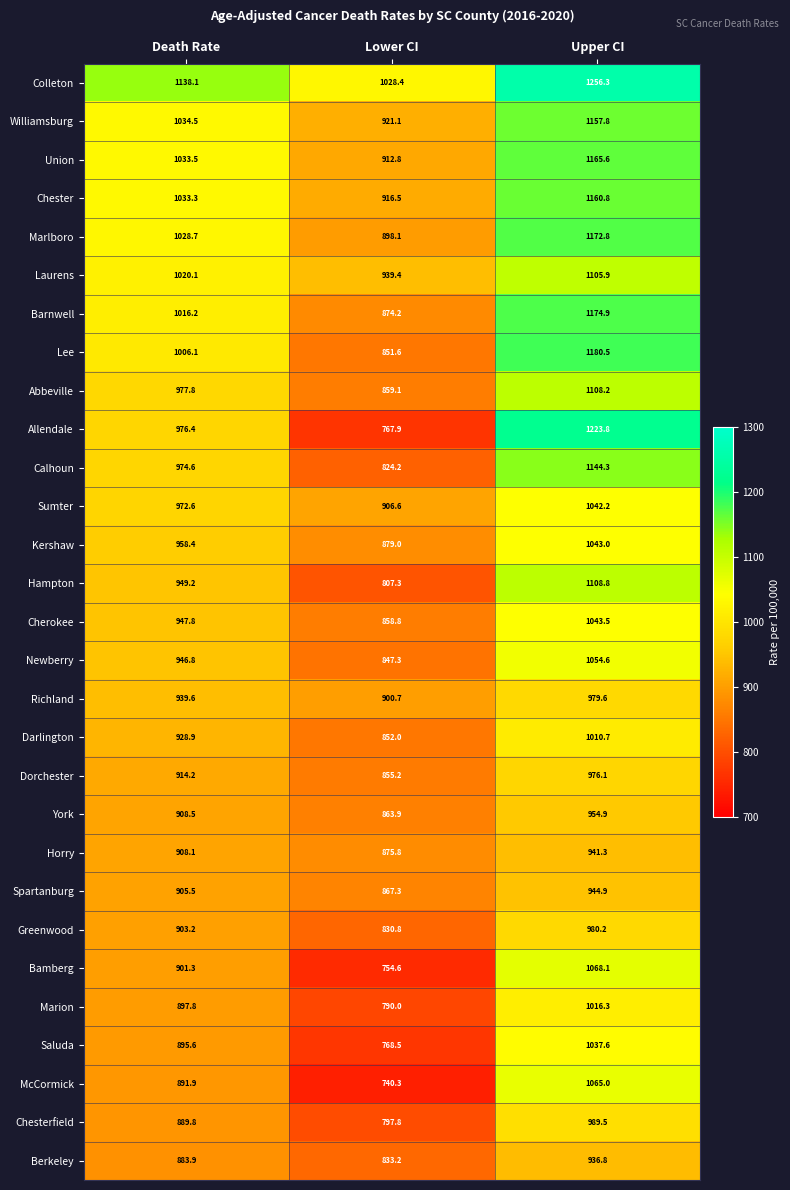

Which label corresponds to the smallest value in the chart?

Lower CI